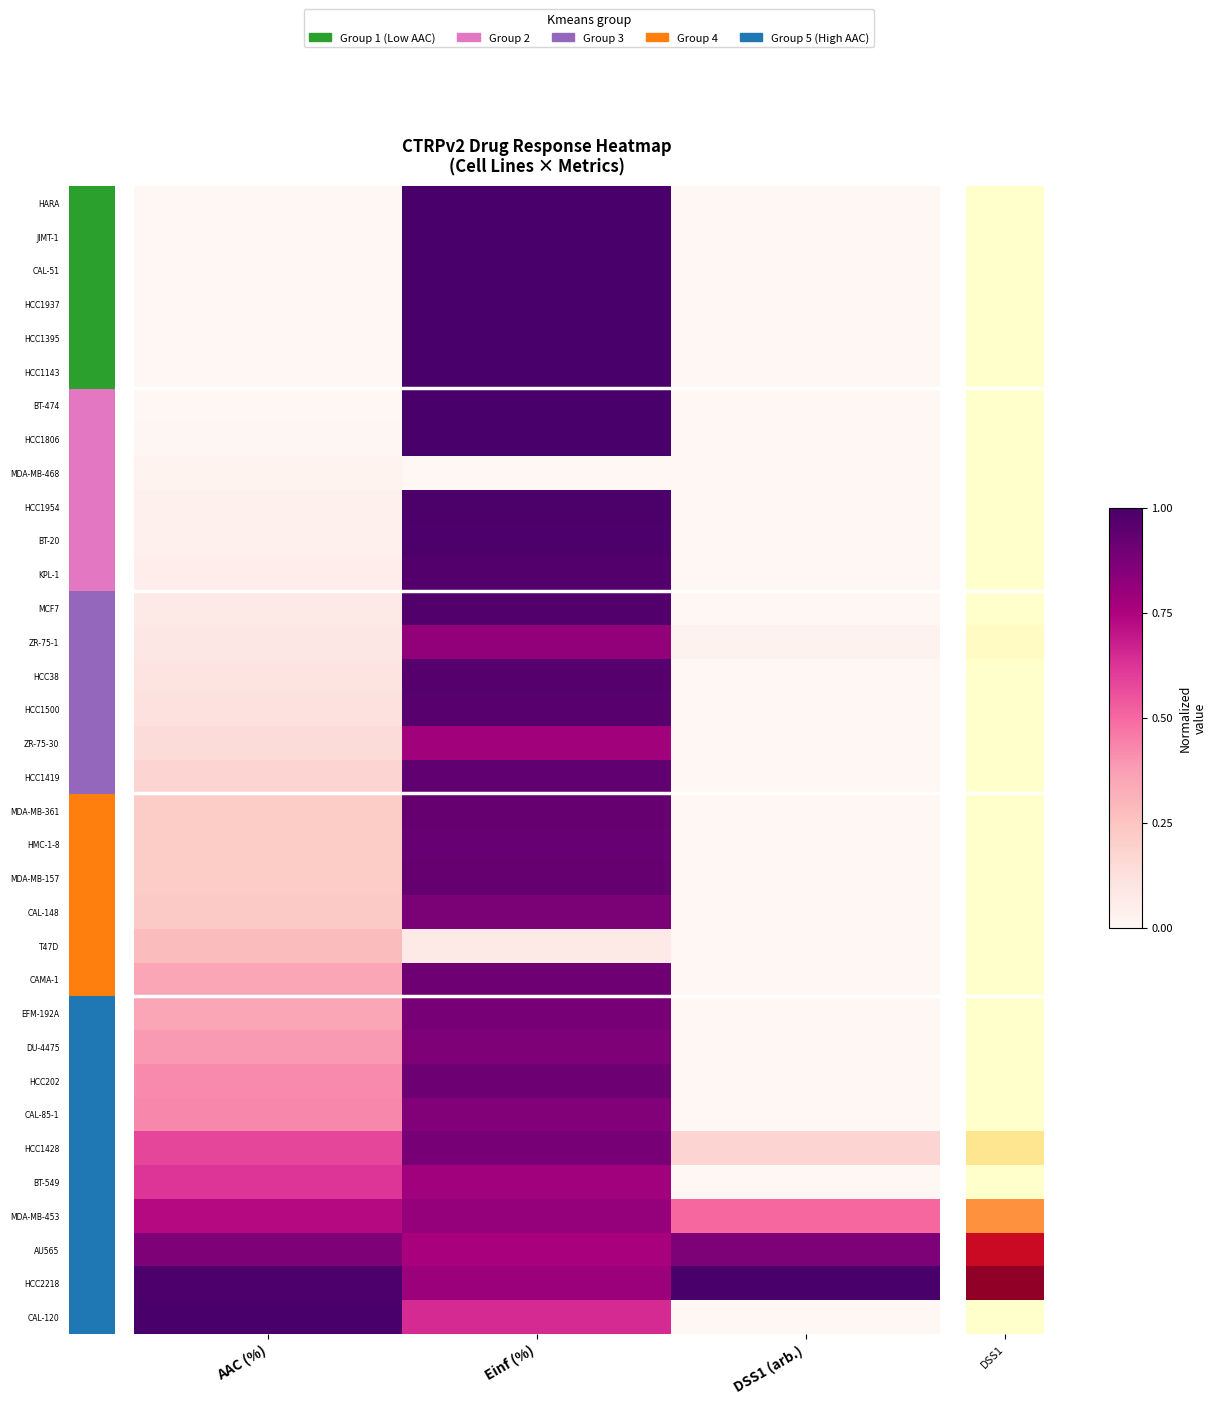

At which category is the sum across all series the highest?

Einf (%)